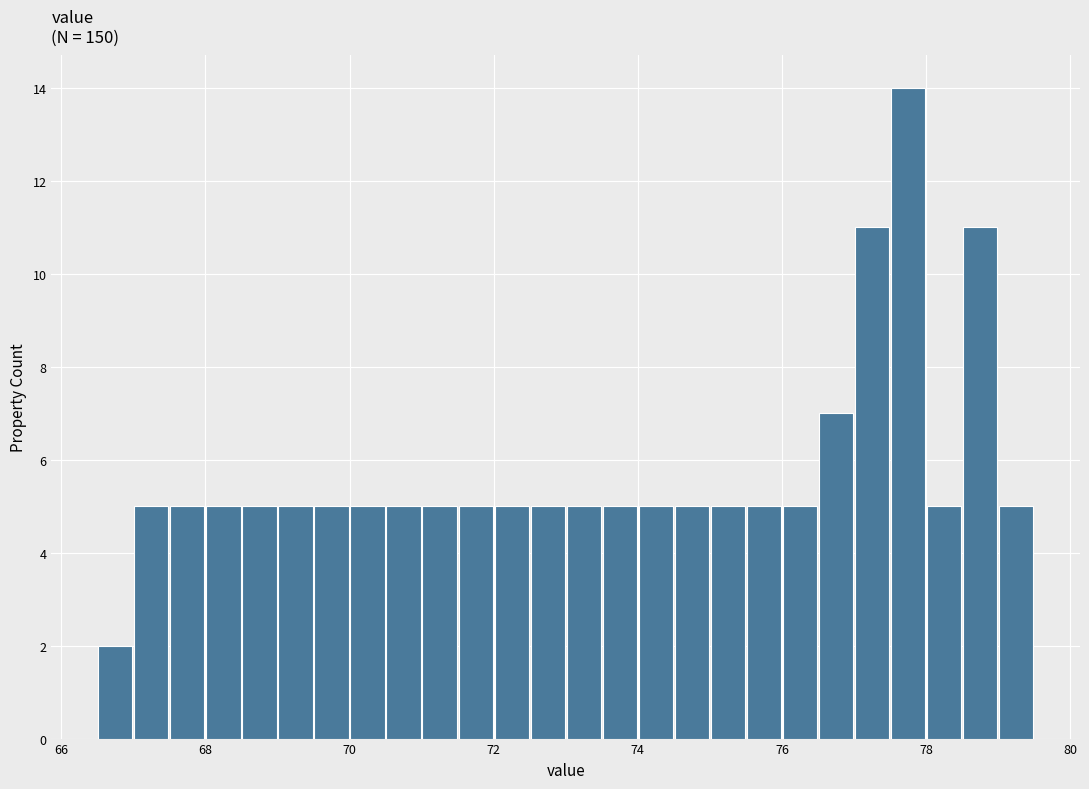

Around what value on the x-axis is the tallest bar? Give the approximate position of its centre, as read against the axis.

77.8